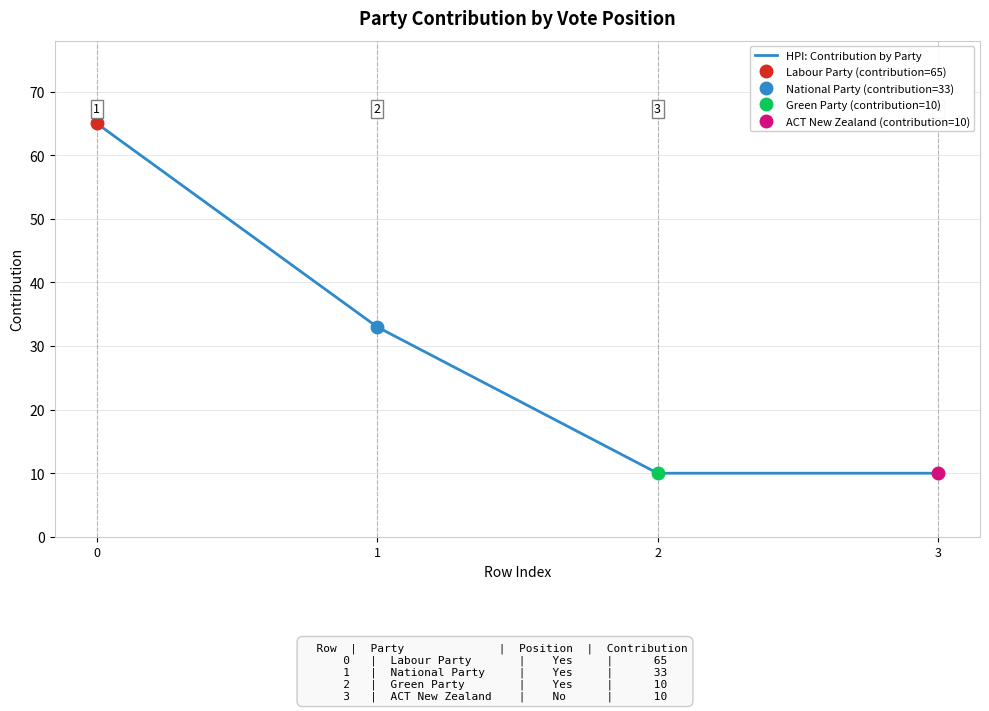

Between 2 and 3, which is larger?

2